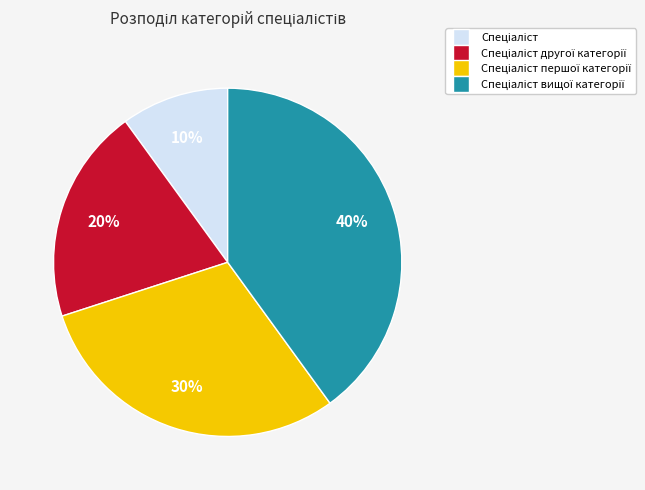

To the nearest percent, what is the average slice percentage?

25%